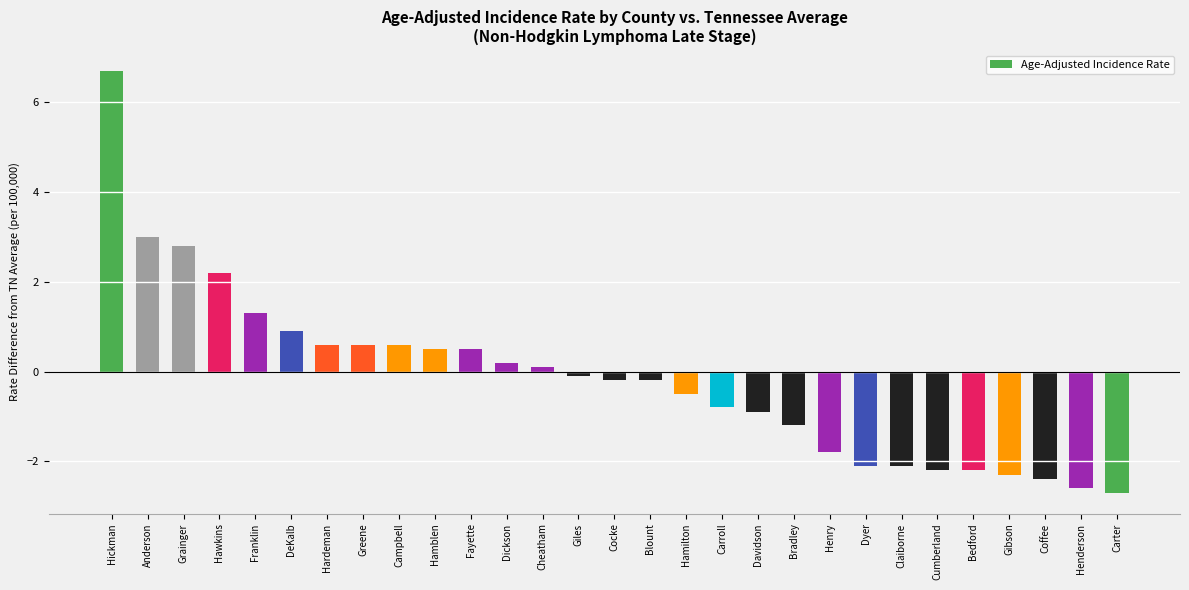

Does the chart contain stacked bars?

No